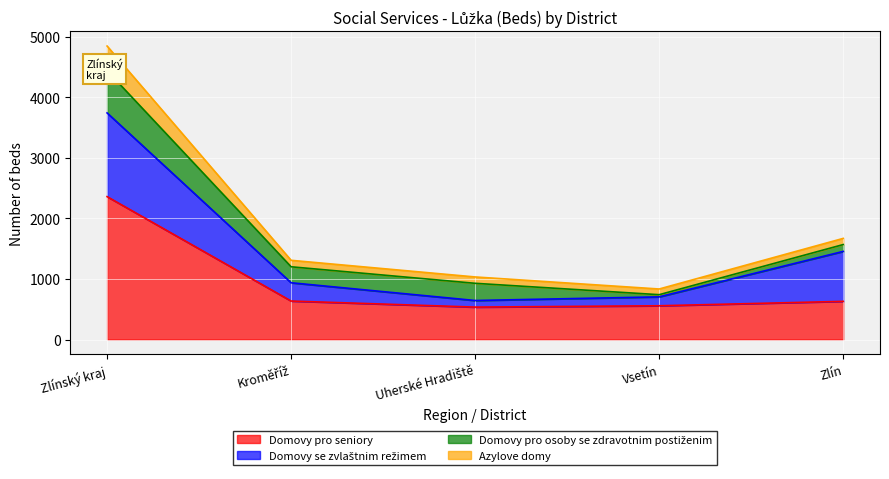

True or false: Domovy pro seniory and Azylove domy intersect in this chart.

False